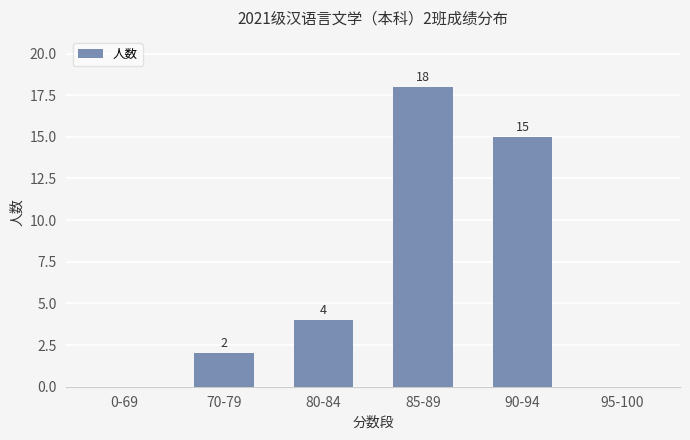

How many series are shown in this chart?

1